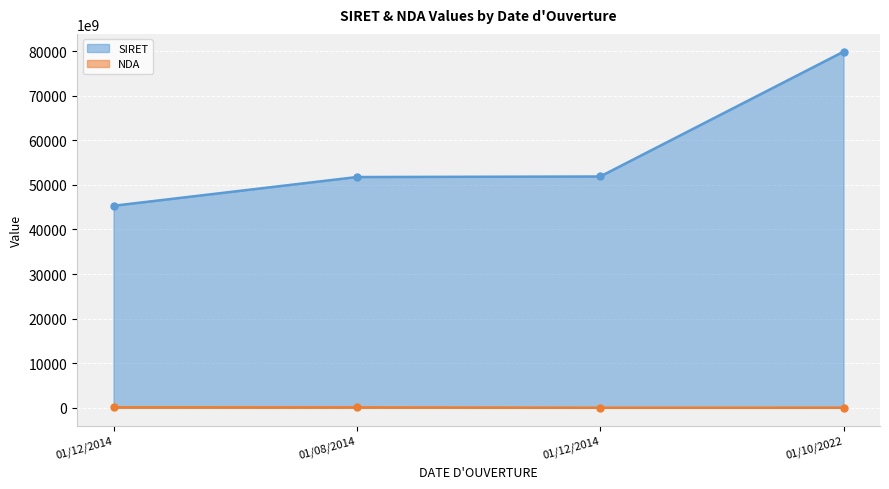

Between 01/12/2014 and 01/10/2022, which is larger?

01/10/2022